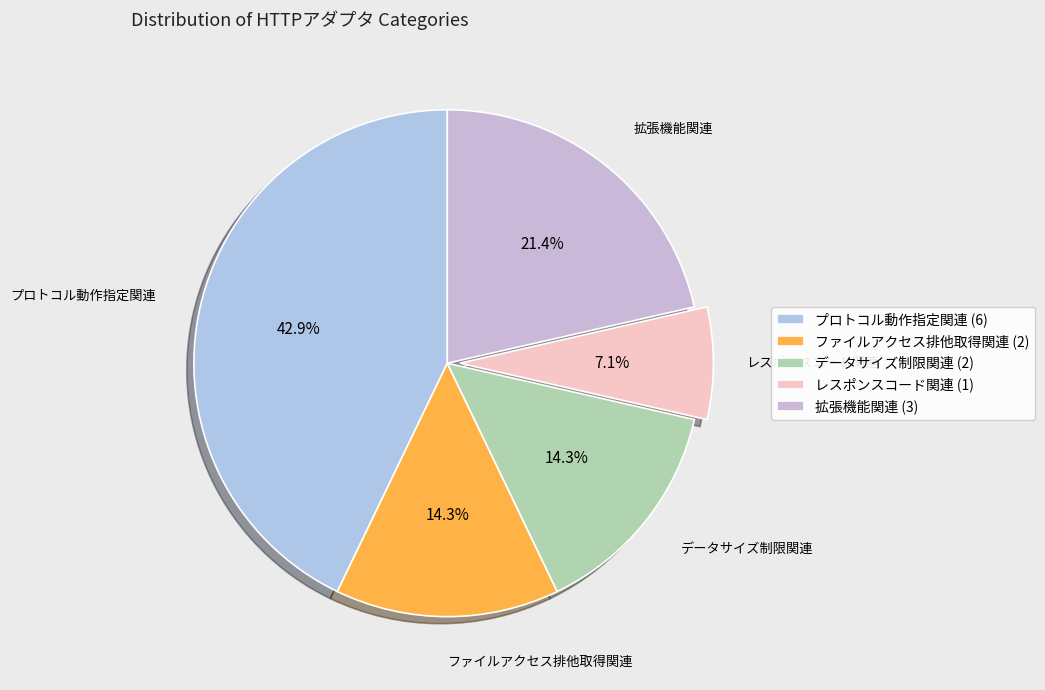

Does 拡張機能関連 represent more than half of the total?

No